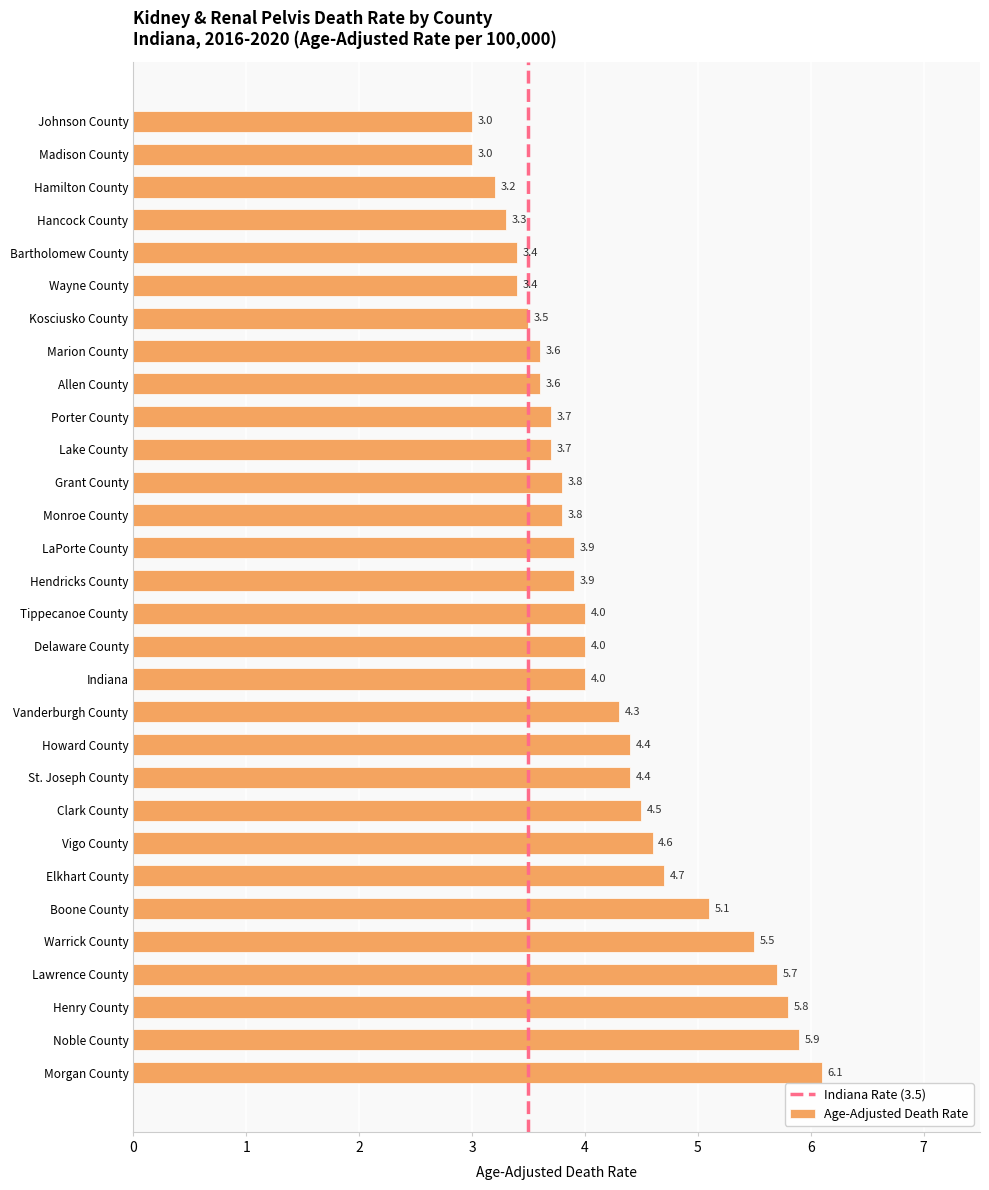

Between Morgan County and Allen County, which is larger?

Morgan County